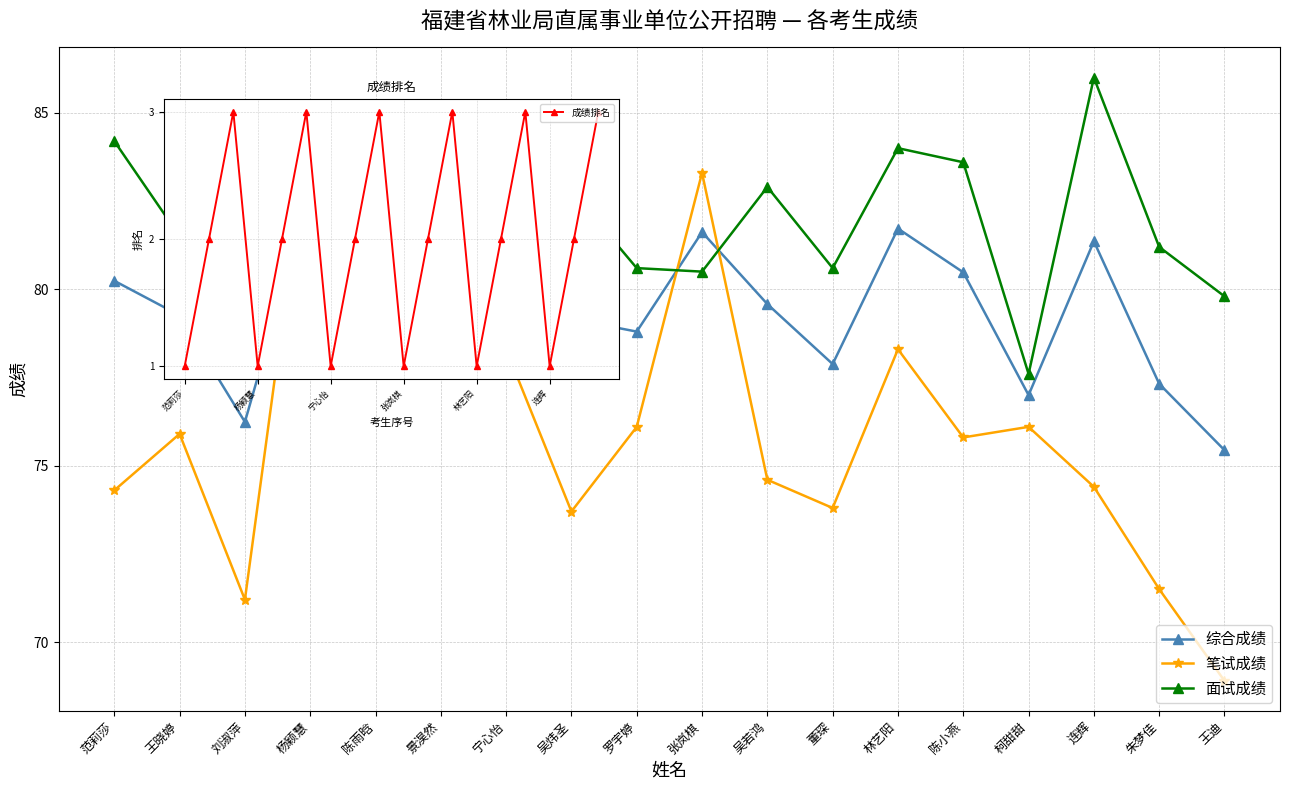

Rank the categories by 成绩排名 value from lowest to highest.

范莉莎, 杨颖慧, 宁心怡, 张岚棋, 林艺阳, 连辉, 王晓婷, 陈雨晗, 吴炜圣, 吴若鸿, 陈小燕, 朱梦佳, 刘淑萍, 景淏然, 罗宇婷, 董琛, 柯甜甜, 王迪